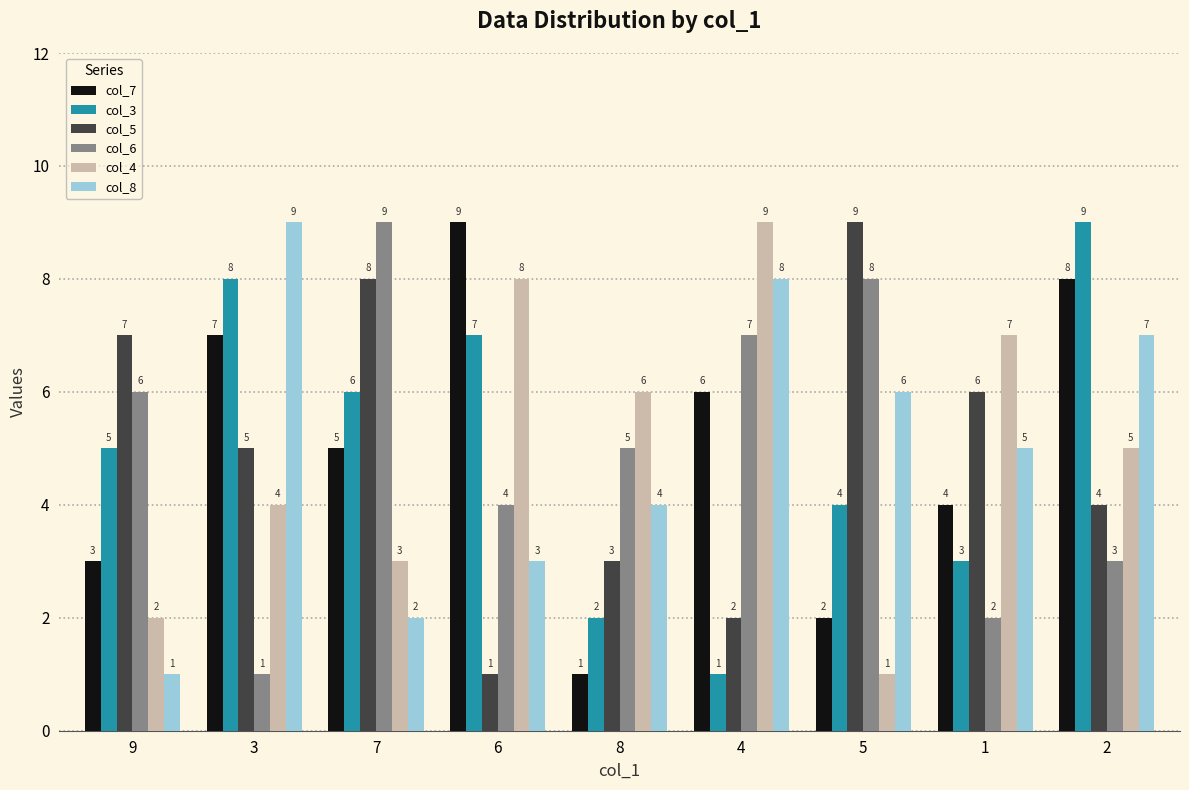

What is the difference between the col_3 values at 3 and 2?

1